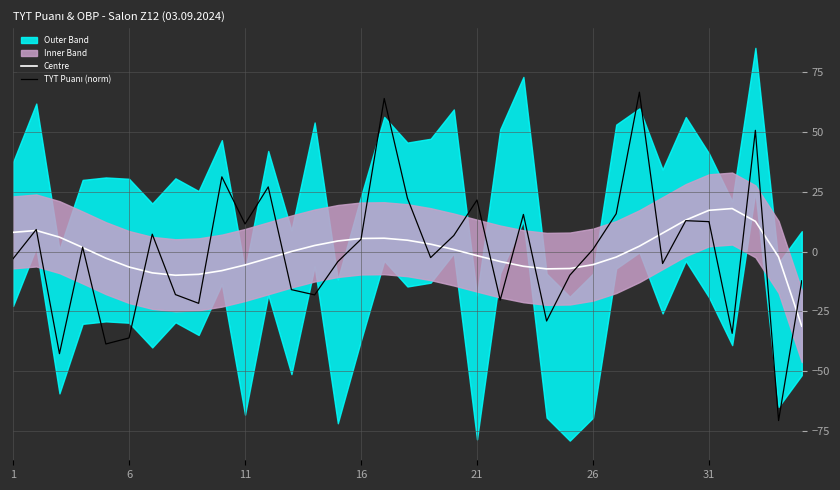

Which series has the widest spread of values?

TYT Puanı (norm)